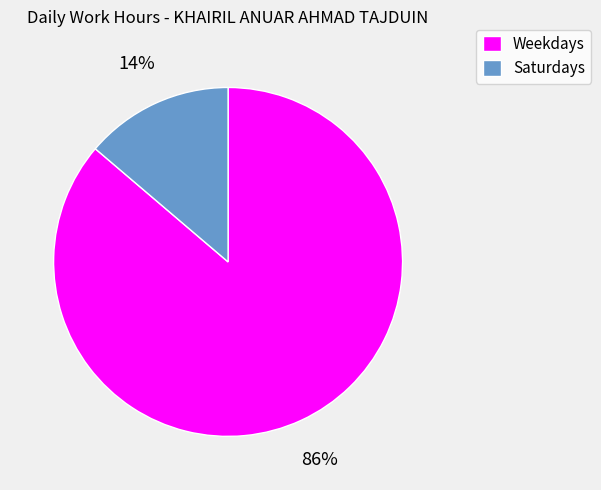

To the nearest percent, what is the difference between the largest and smallest slice percentages?

72%